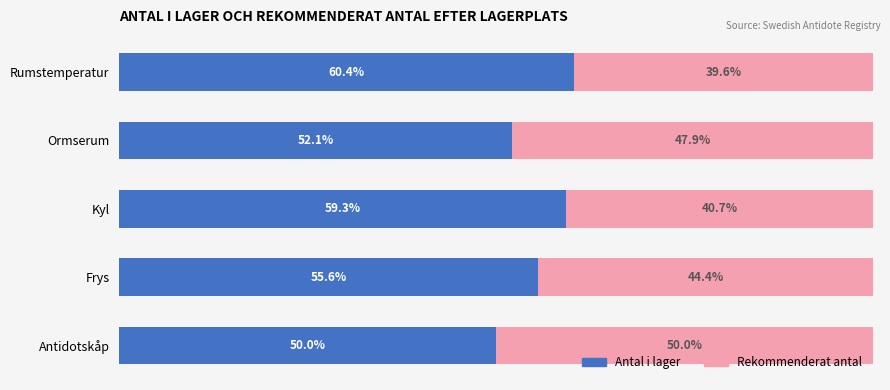

At which label does Antal i lager reach its peak?

Rumstemperatur